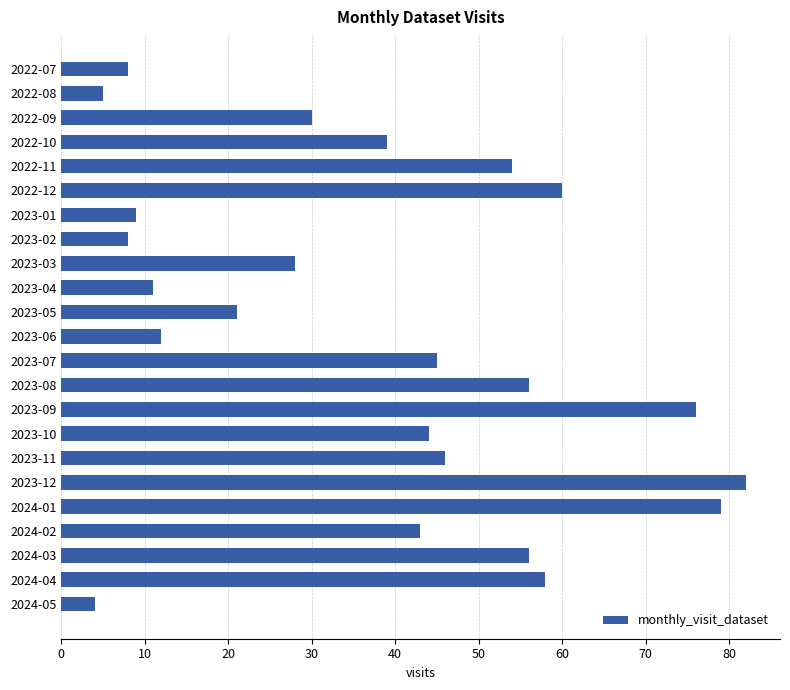

Reading top to bottom, what are all the values shown in this chart?

2022-07=8	2022-08=5	2022-09=30	2022-10=39	2022-11=54	2022-12=60	2023-01=9	2023-02=8	2023-03=28	2023-04=11	2023-05=21	2023-06=12	2023-07=45	2023-08=56	2023-09=76	2023-10=44	2023-11=46	2023-12=82	2024-01=79	2024-02=43	2024-03=56	2024-04=58	2024-05=4